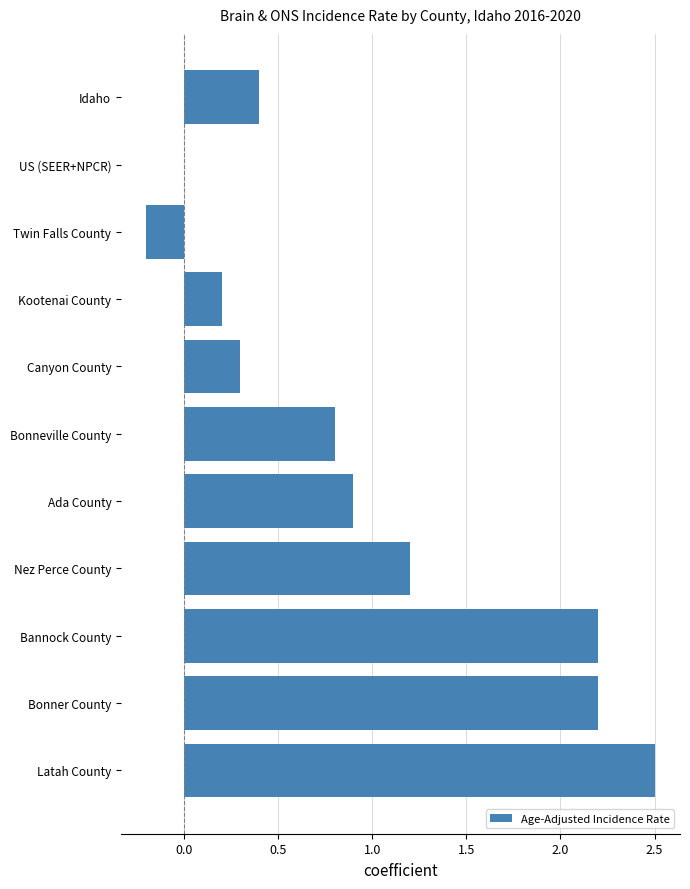

Which category has the highest value across all series?

Latah County